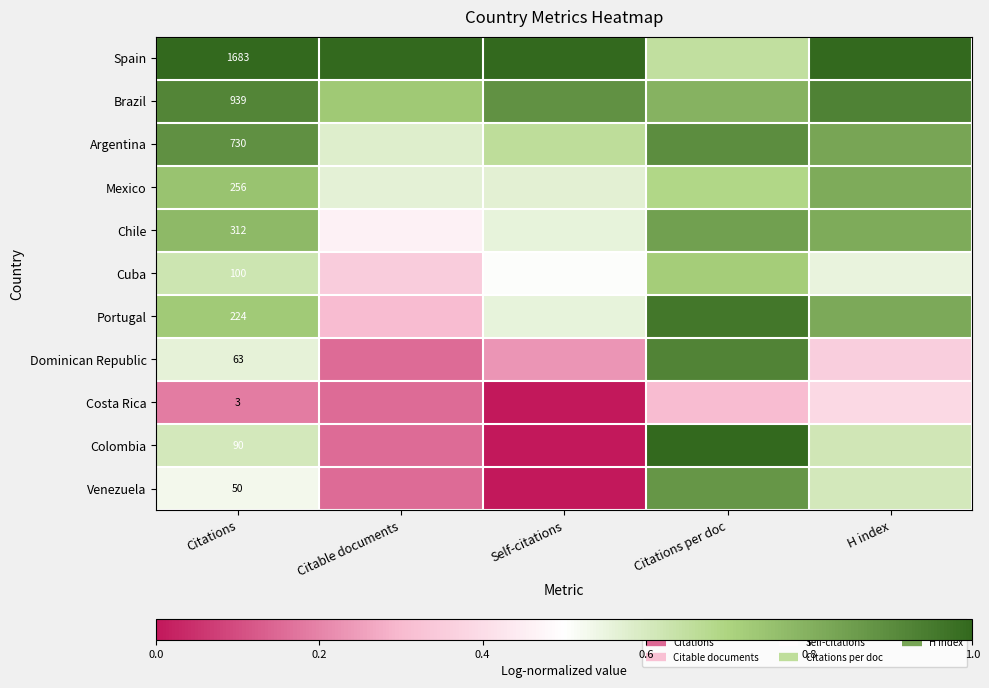

Count the Mexico values in the range 0 to 1.

5